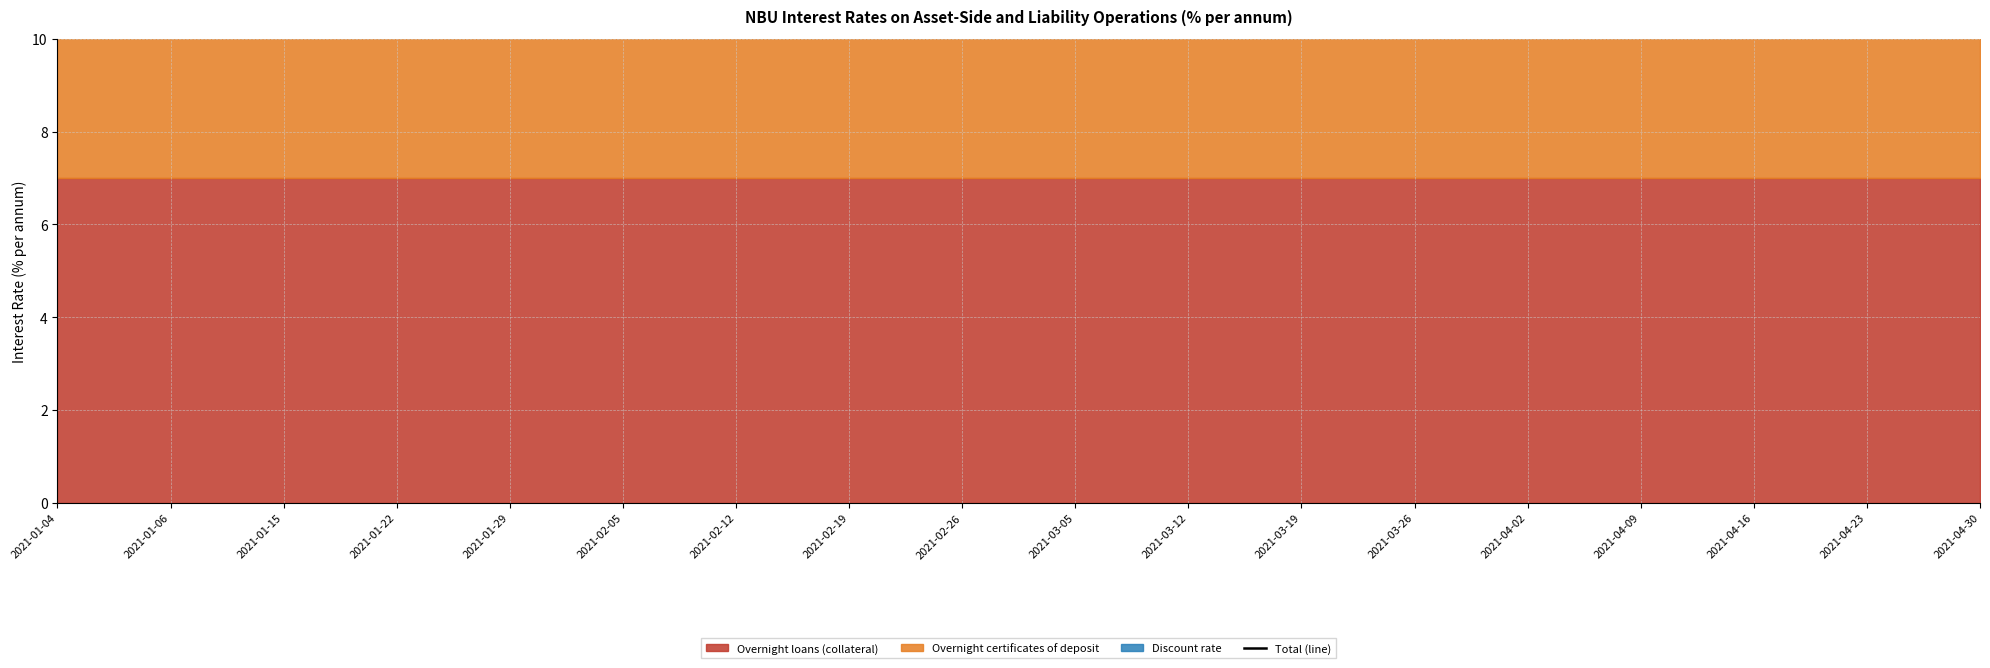

What is the value of the Overnight certificates of deposit point at the 10th from the left?

5